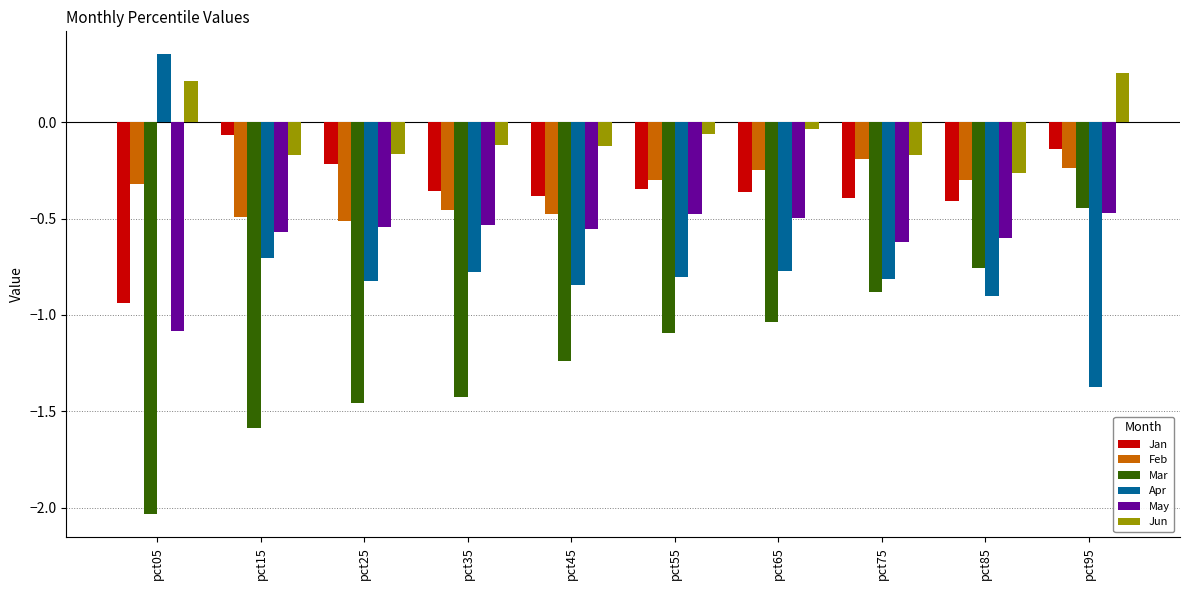

At how many categories does at least one series exceed 0?

2